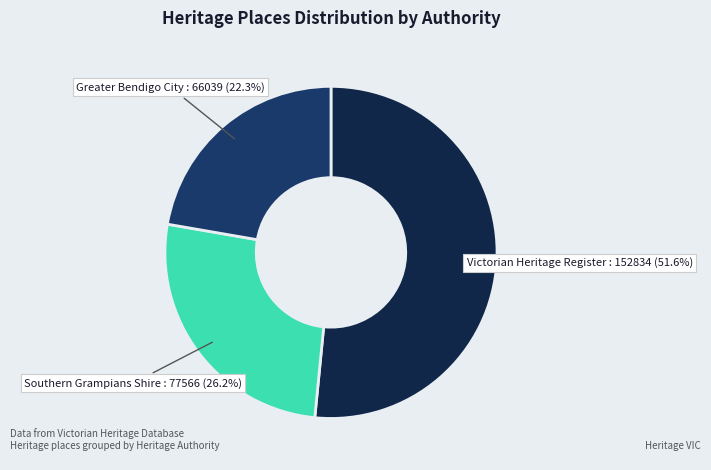

Count the number of slices in the pie.

3